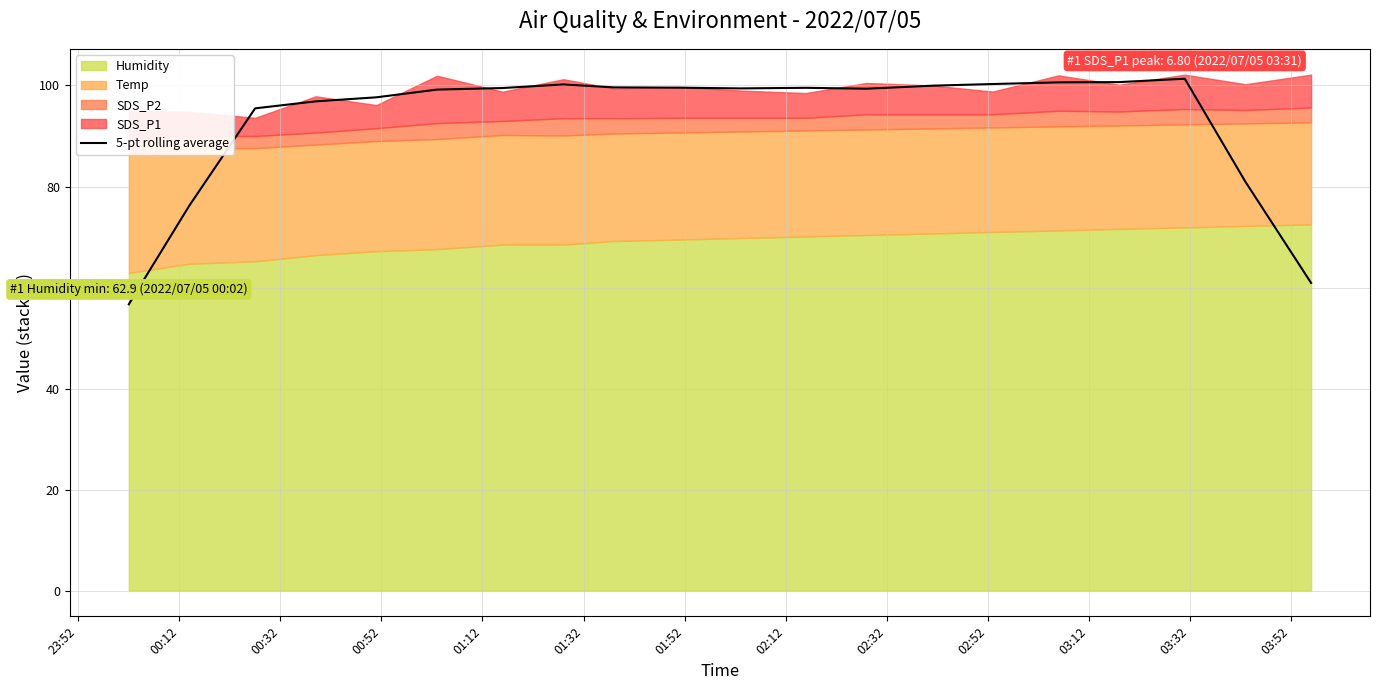

What is the difference between the values at 00:32 and 02:52?

4.1